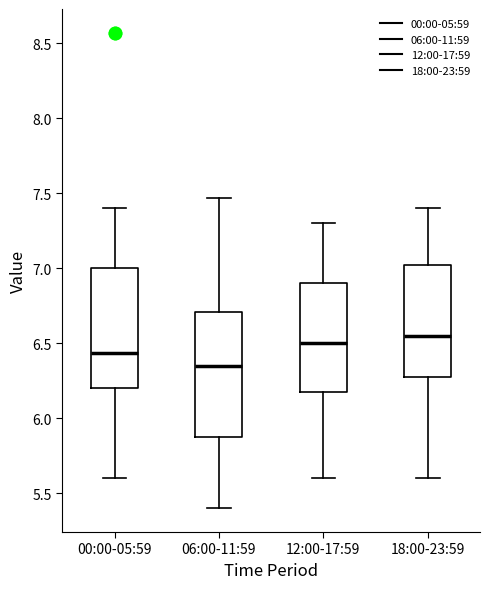

Reading left to right, transcribe this box plot: for each box, give where its median line is, the range the box spans, and where its two whiskers end, as read against the y-axis. The values are not printed on the chart, so give them approximately, as read against the axis.

00:00-05:59: median 6.45, box 6.20 to 7.00, whiskers 5.60 to 7.40
06:00-11:59: median 6.35, box 5.90 to 6.70, whiskers 5.40 to 7.45
12:00-17:59: median 6.50, box 6.20 to 6.90, whiskers 5.60 to 7.30
18:00-23:59: median 6.55, box 6.30 to 7.05, whiskers 5.60 to 7.40